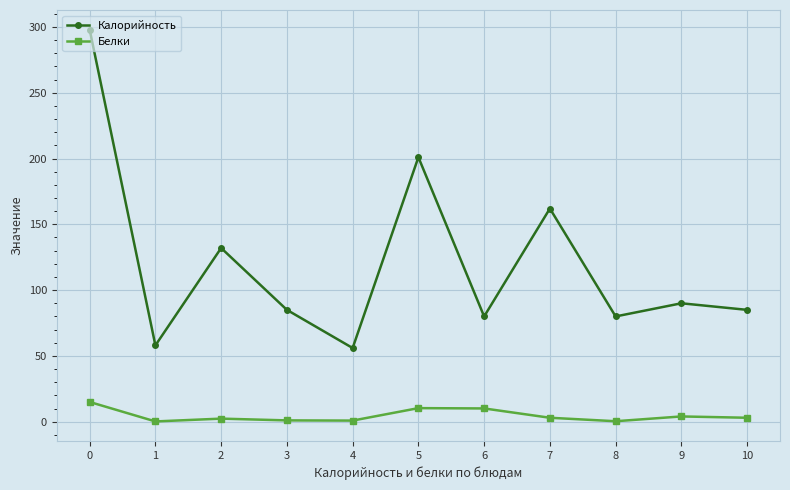

What is the minimum value for Калорийность?

56.0